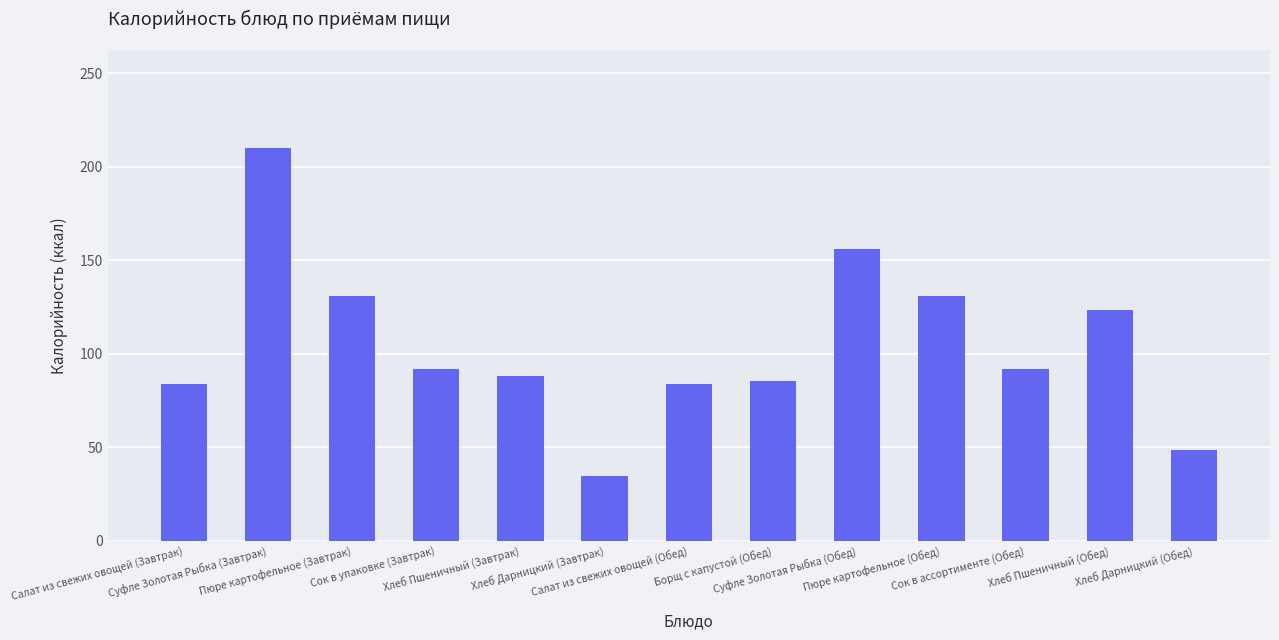

How many data points are less than 92?

6